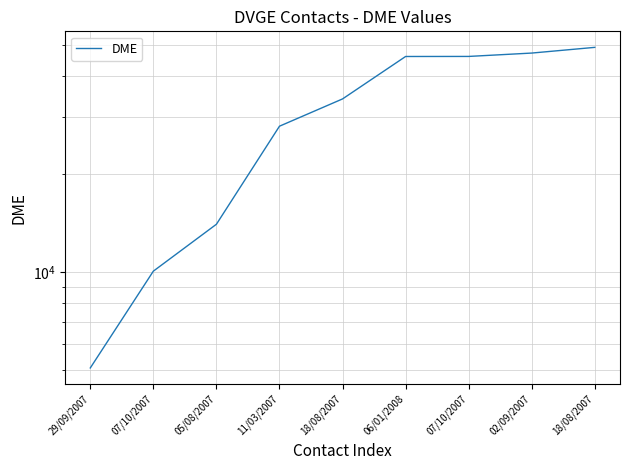

How many series are shown in this chart?

1